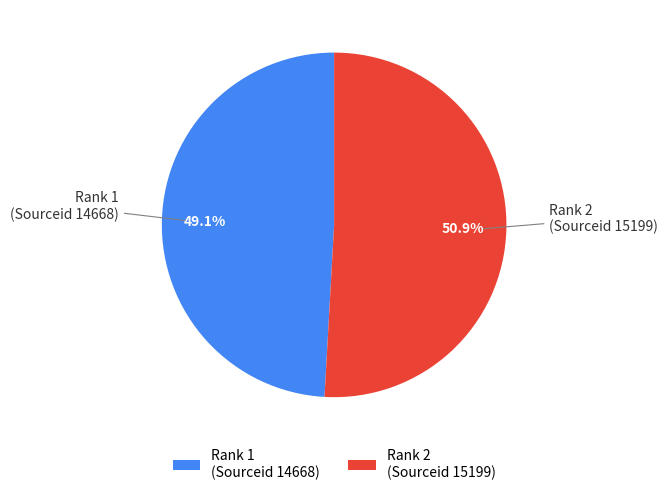

Which slice is the largest?

Rank 2 (Sourceid 15199)